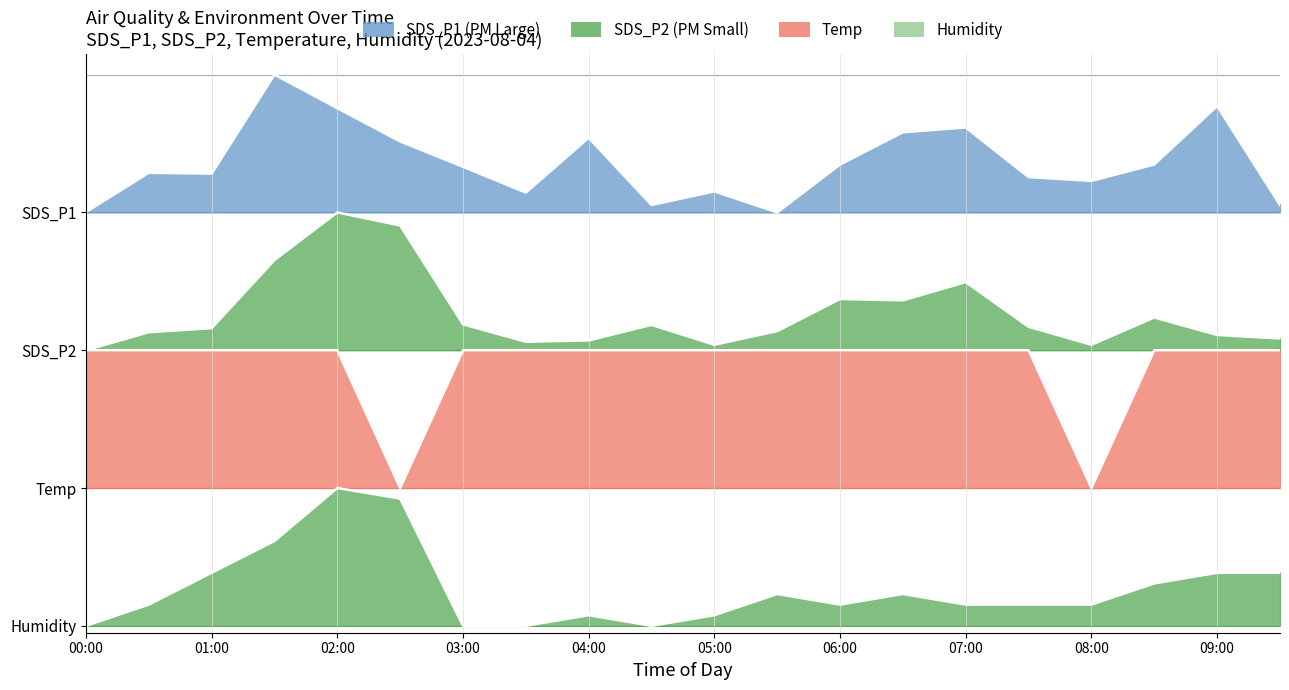

Which category has the highest value in the Temp series?

00:00